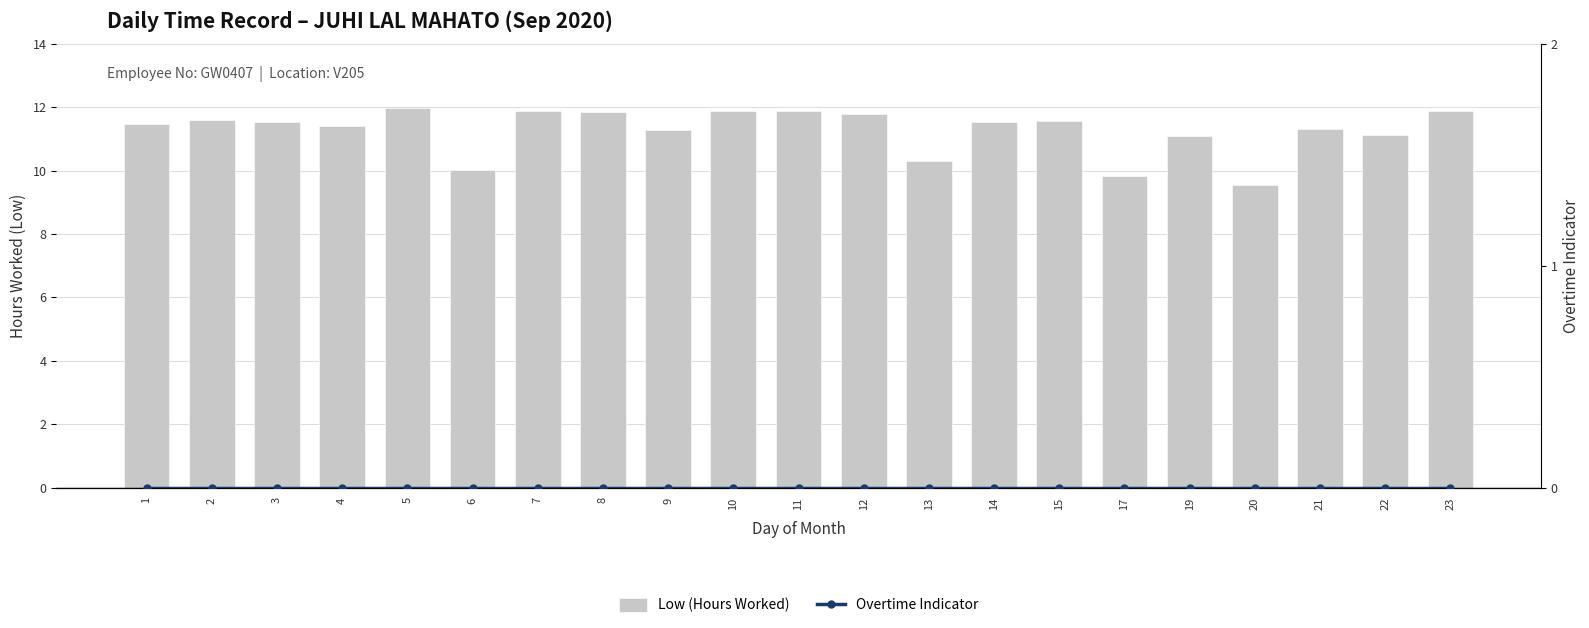

Rank the series at 10 from highest to lowest value.

Low (Hours Worked), Overtime Indicator